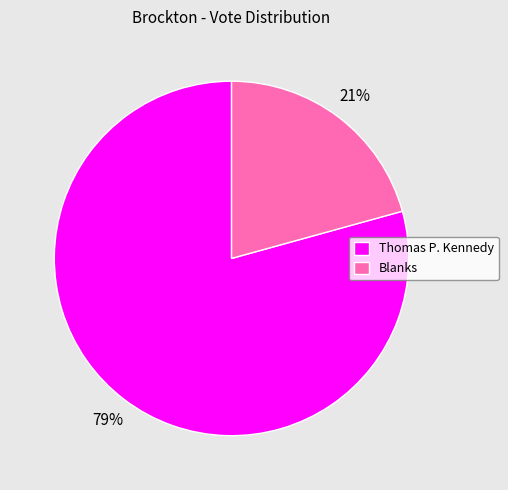

Is the sum of Thomas P. Kennedy and Blanks greater than half?

Yes